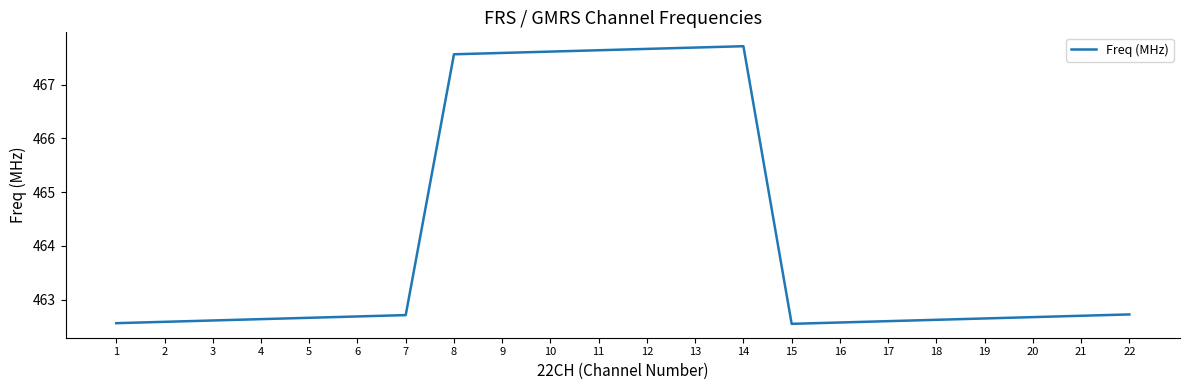

The value at 7 is 197.4. True or false?

False